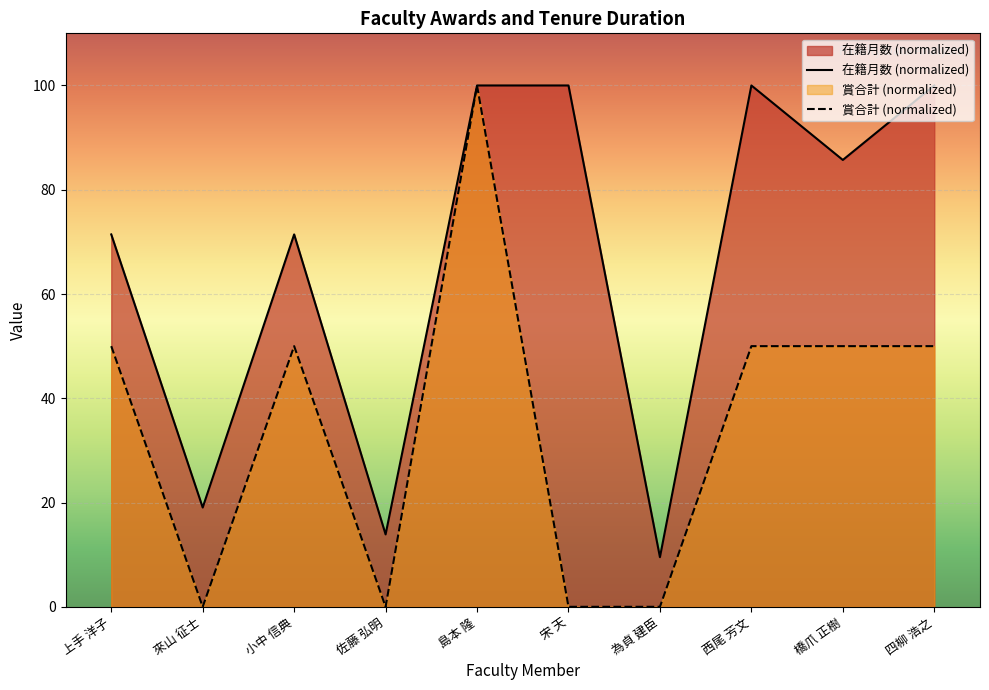

What position from the right is 西尾 芳文?

3